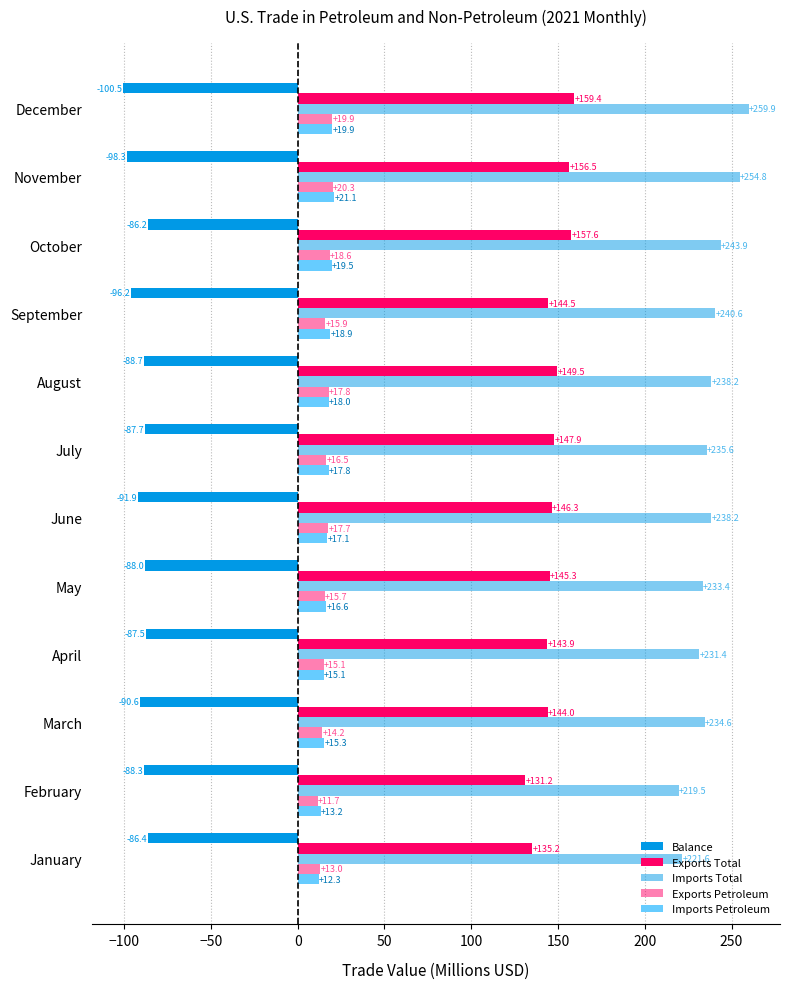

How many series are shown in this chart?

5